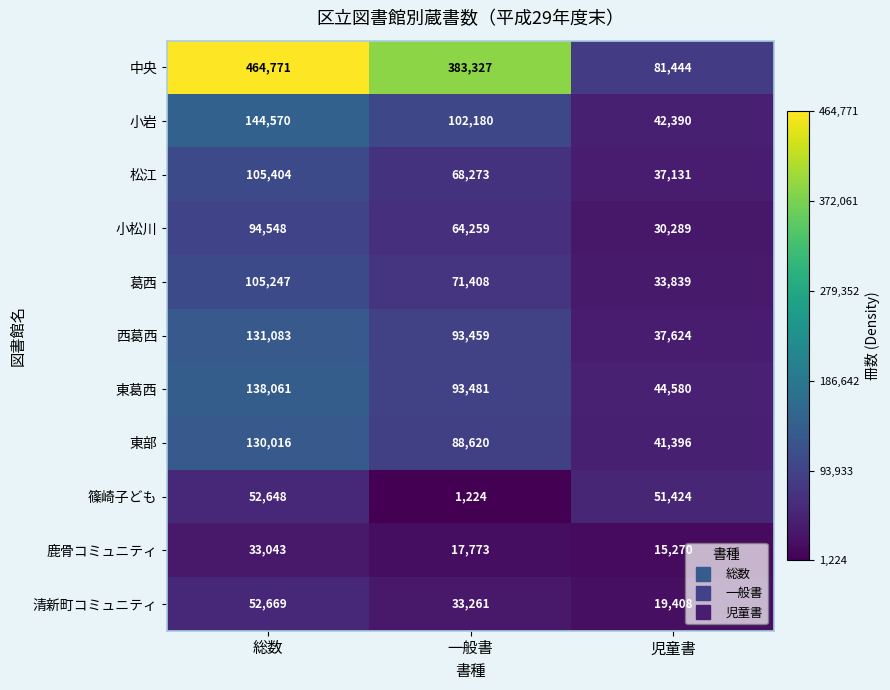

What is the difference between the highest and lowest values at 一般書?

382103